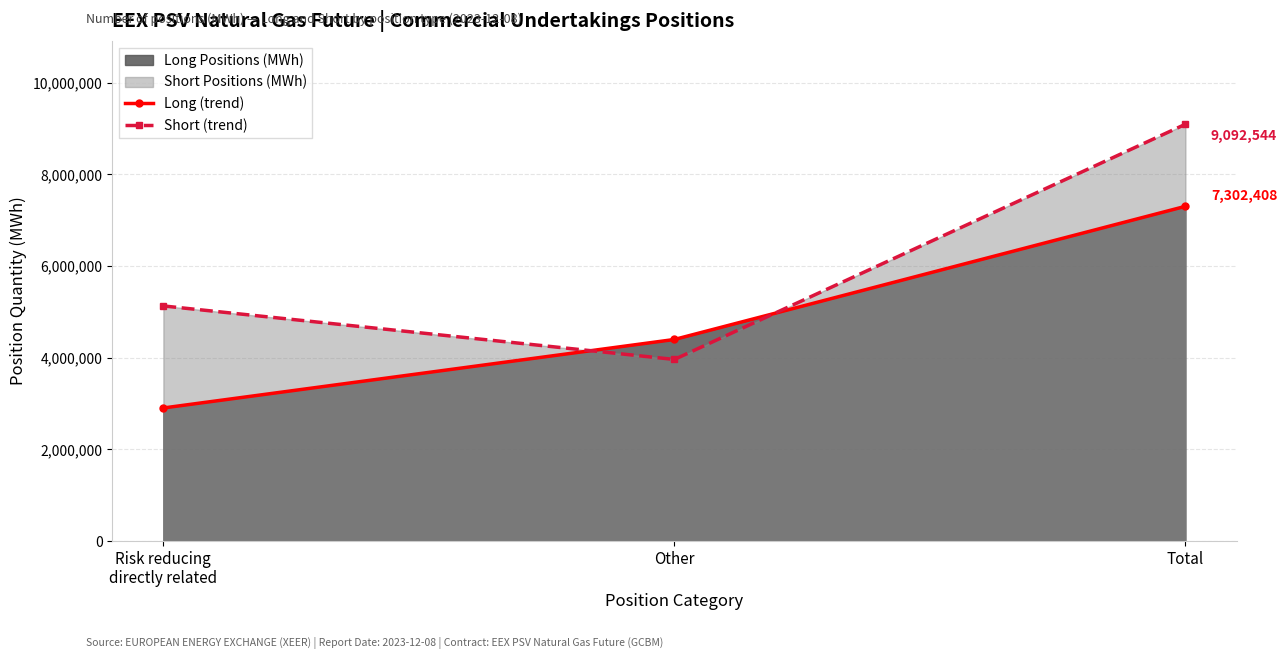

The value of Short (trend) at Risk reducing
directly related is 1267058. True or false?

False